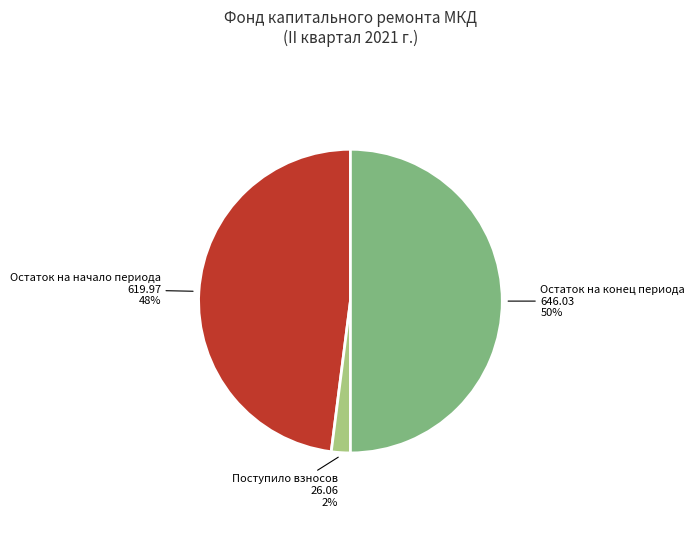

To the nearest percent, what is the difference between the Остаток на конец периода and Поступило взносов slice percentages?

48%